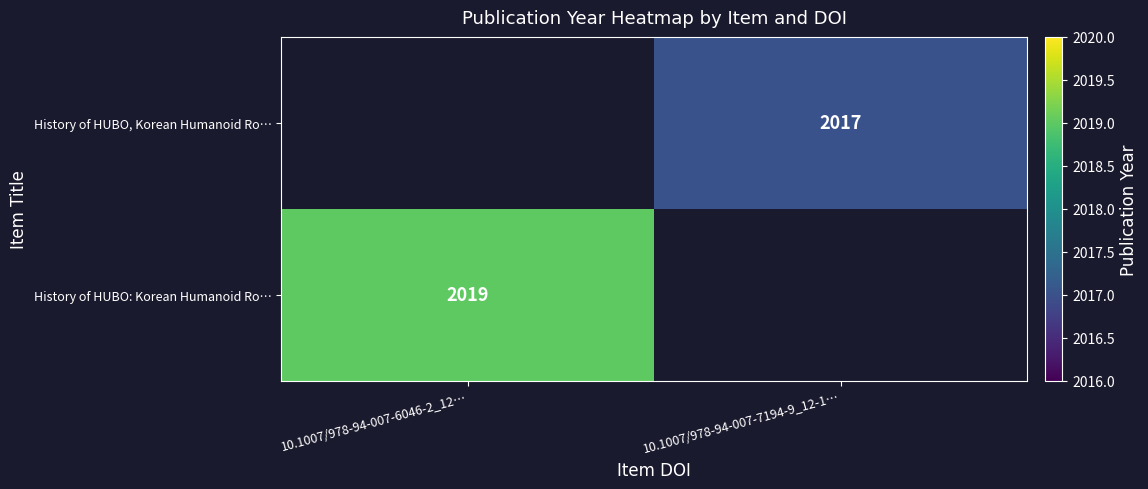

Is it true that History of HUBO, Korean Humanoid Ro… equals 687 at 10.1007/978-94-007-7194-9_12-1…?

False